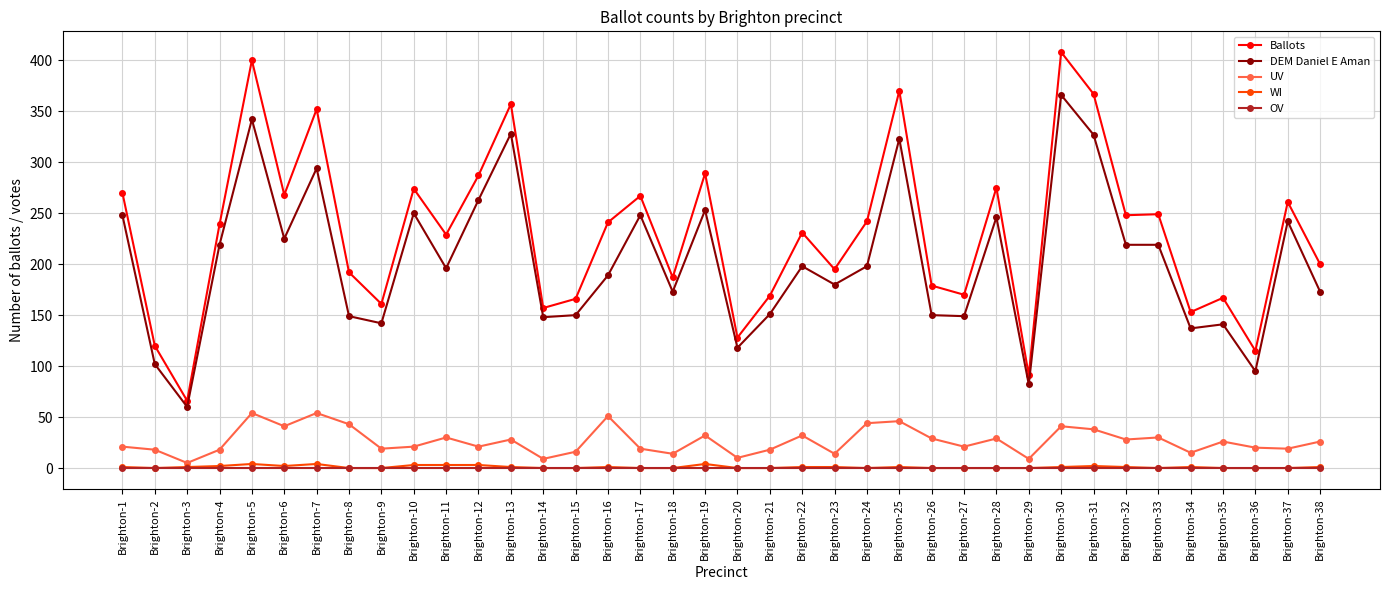

At which label does DEM Daniel E Aman first exceed 198?

Brighton-1